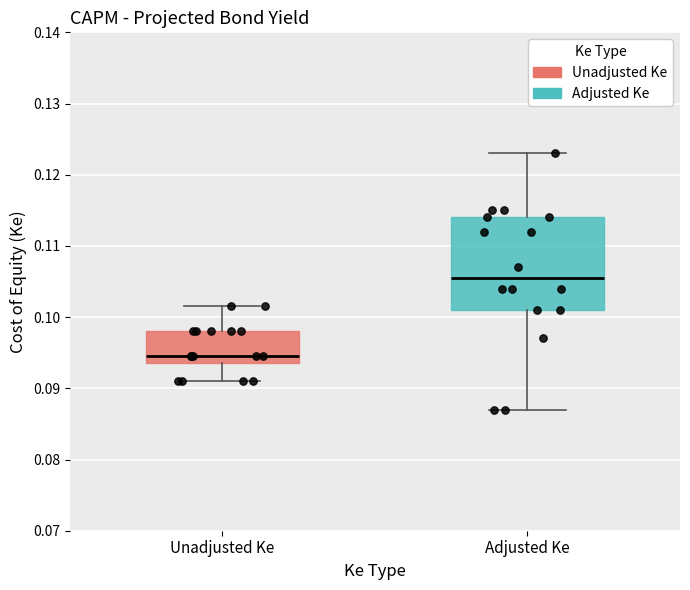

Reading left to right, transcribe this box plot: for each box, give where its median line is, the range the box spans, and where its two whiskers end, as read against the y-axis. The values are not printed on the chart, so give them approximately, as read against the axis.

Unadjusted Ke: median 0.095, box 0.094 to 0.098, whiskers 0.091 to 0.102
Adjusted Ke: median 0.106, box 0.101 to 0.114, whiskers 0.087 to 0.123